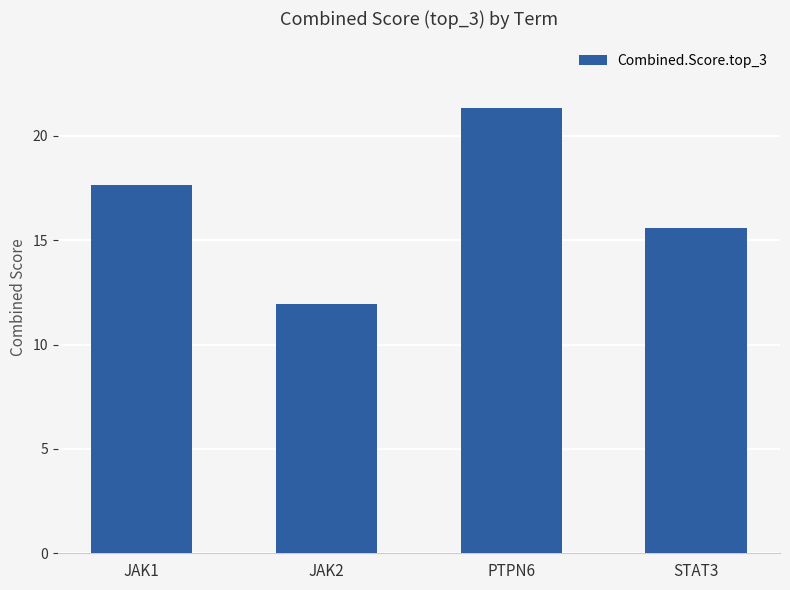

Reading left to right, extract all data points from this chart.

17.6	12.0	21.3	15.6